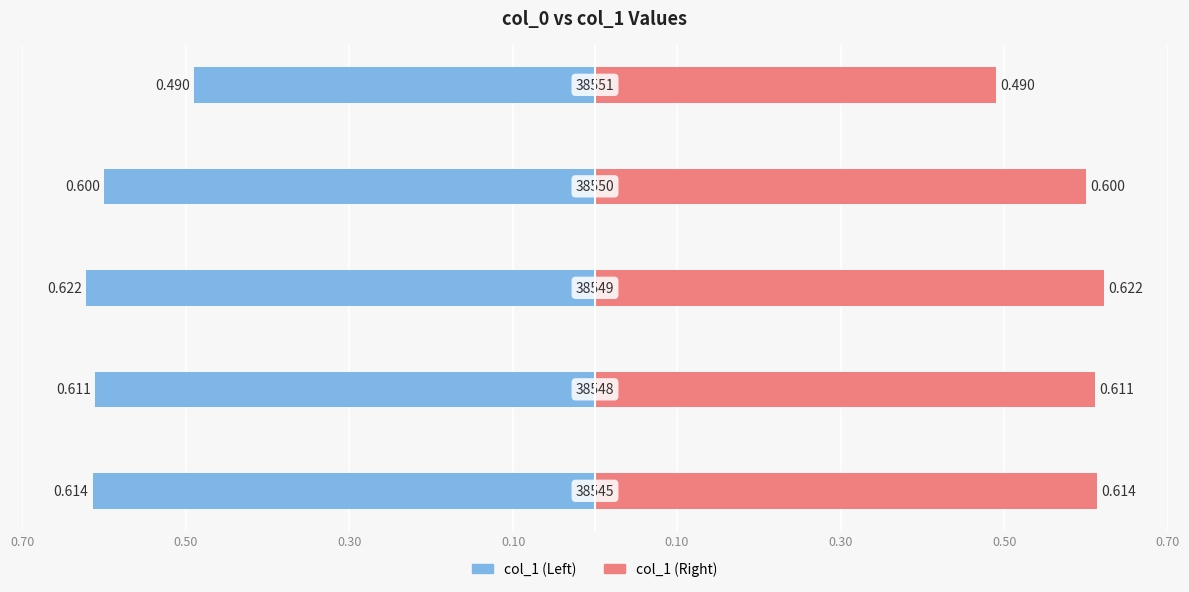

List the series in order of their overall mean, lowest first.

col_1 (Left), col_1 (Right)